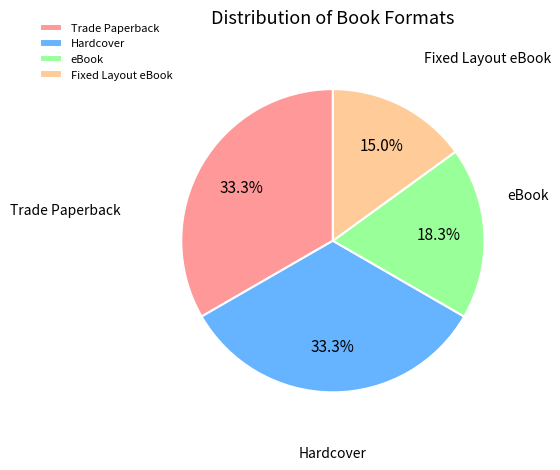

How many slices are in this pie chart?

4